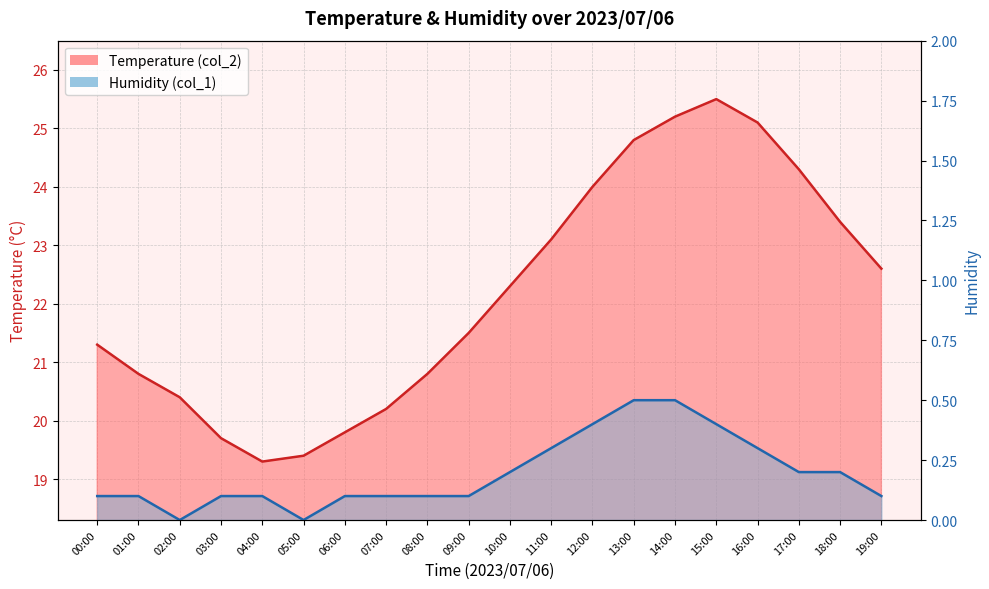

What is the difference between the second highest and minimum values?

5.9